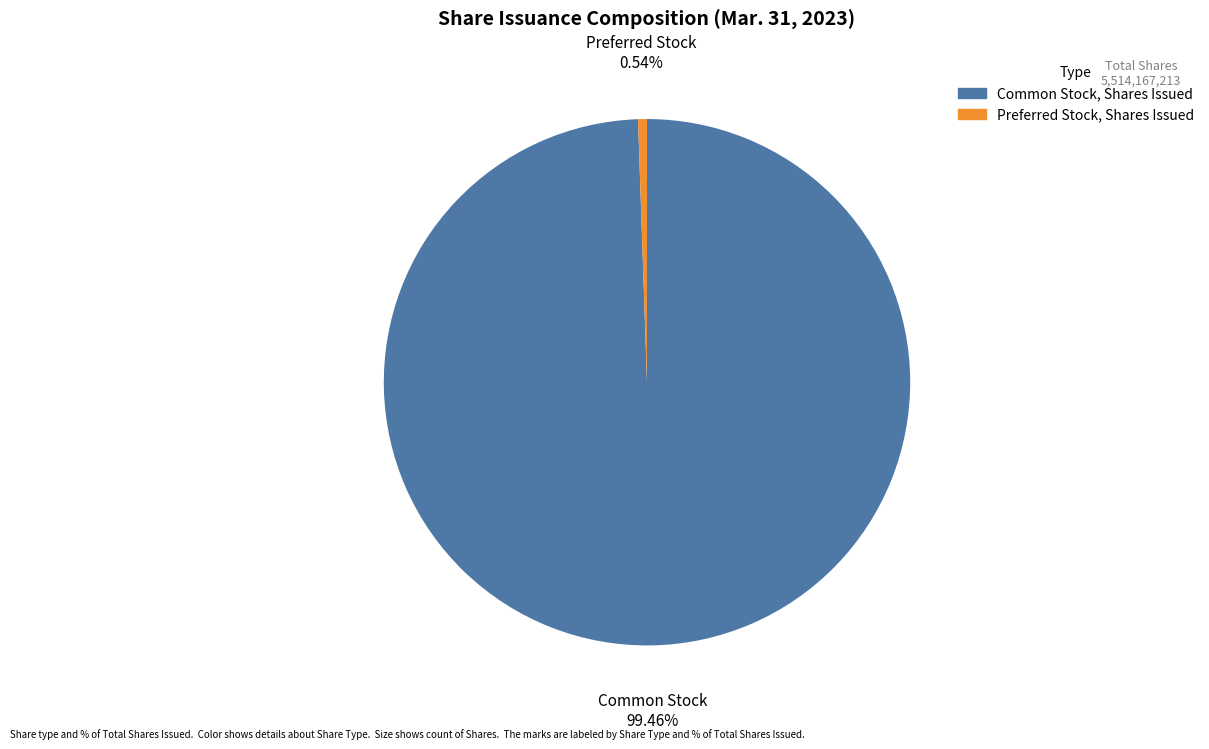

Do Common Stock, Shares Issued and Preferred Stock, Shares Issued together represent more than half of the pie?

Yes